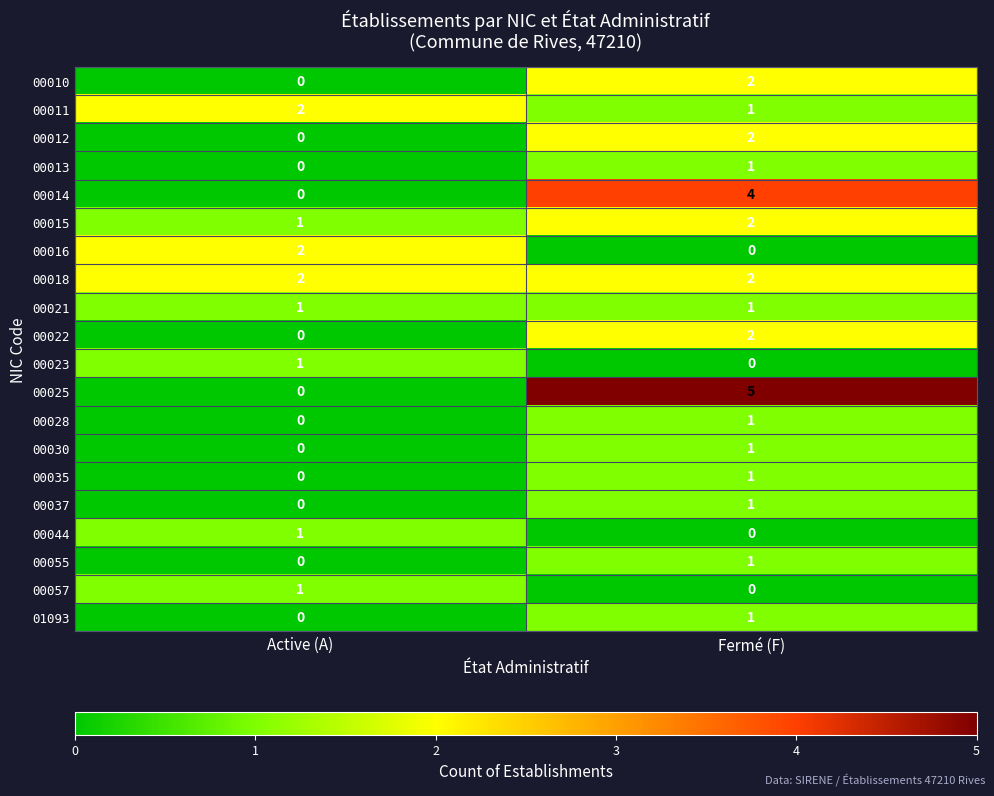

At how many categories does at least one series exceed 1?

2